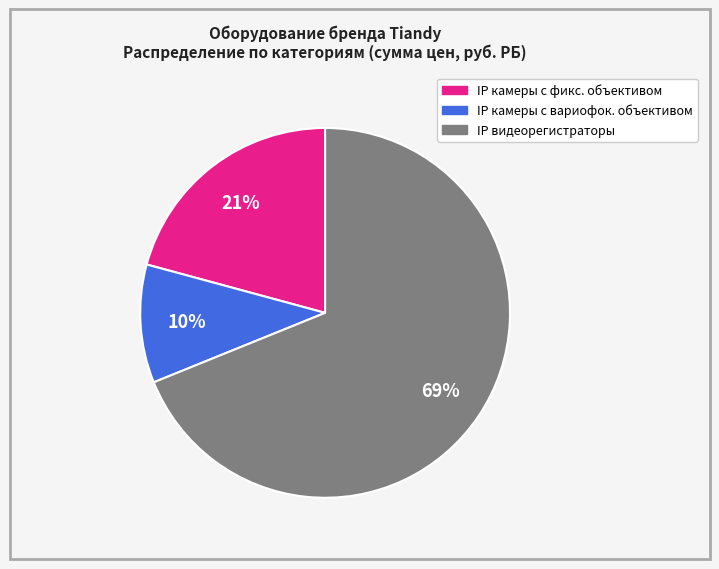

Is there a majority slice in this chart?

Yes